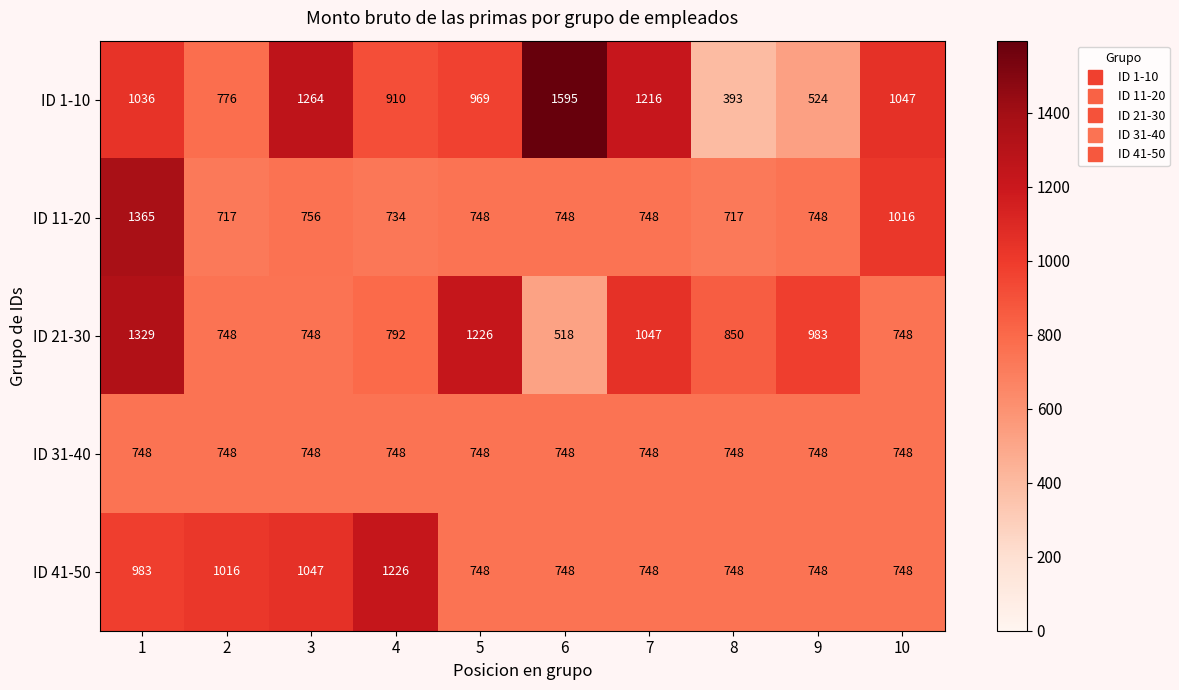

What is the difference between the ID 1-10 values at 3 and 1?

228